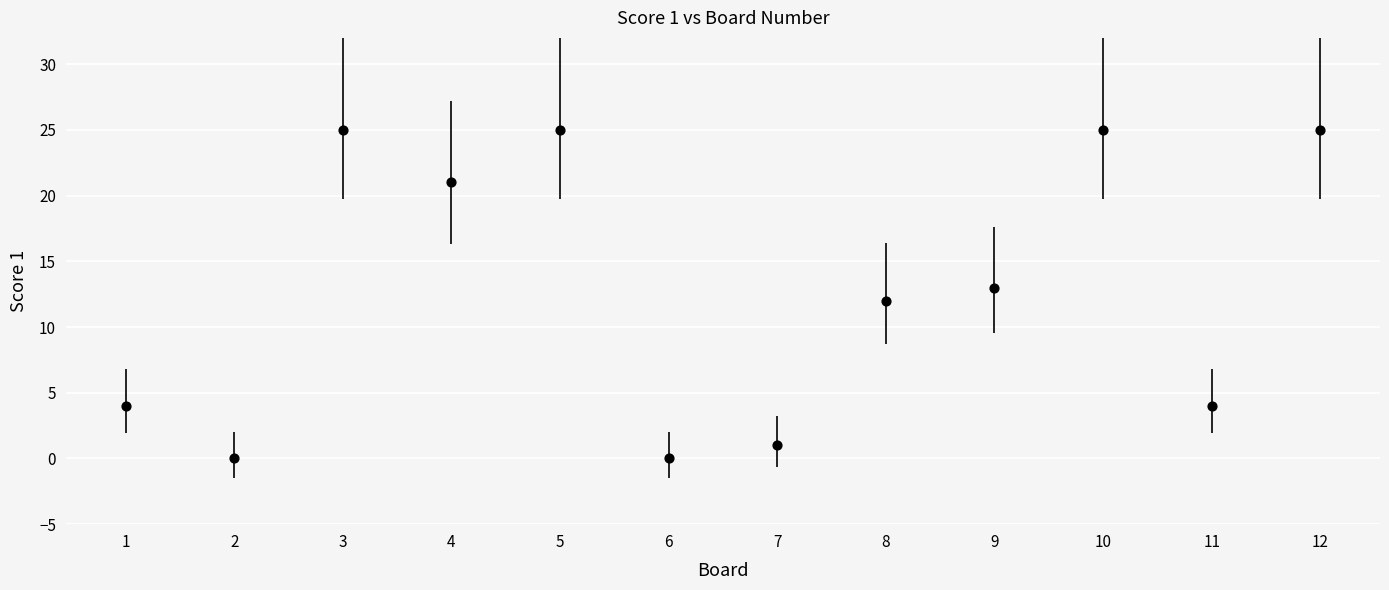

What is the range of Y values (max minus min)?

25